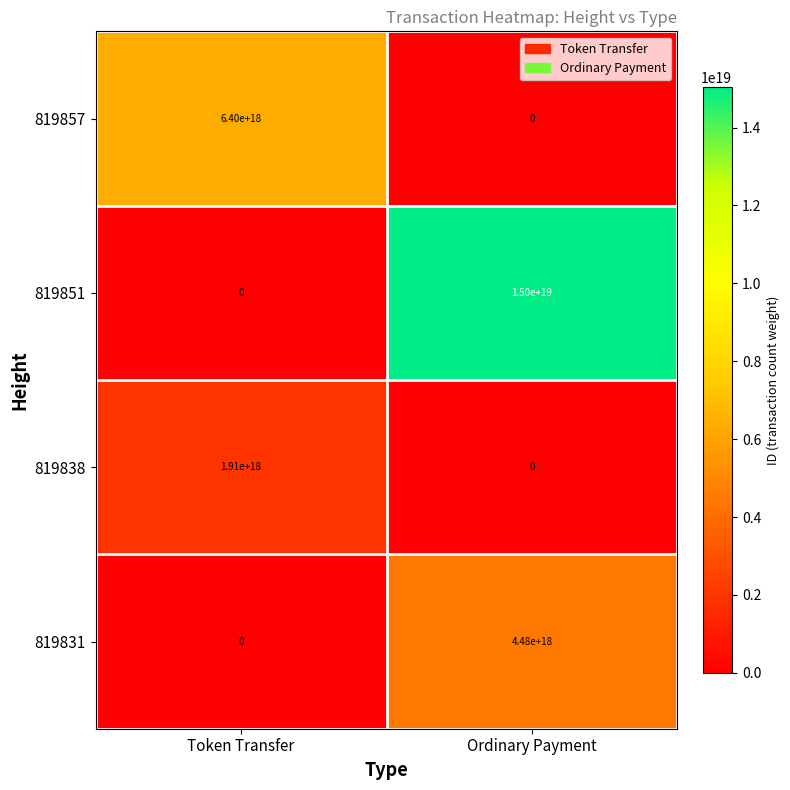

The 819851 series shows -6532100932398893056 at Token Transfer. True or false?

False